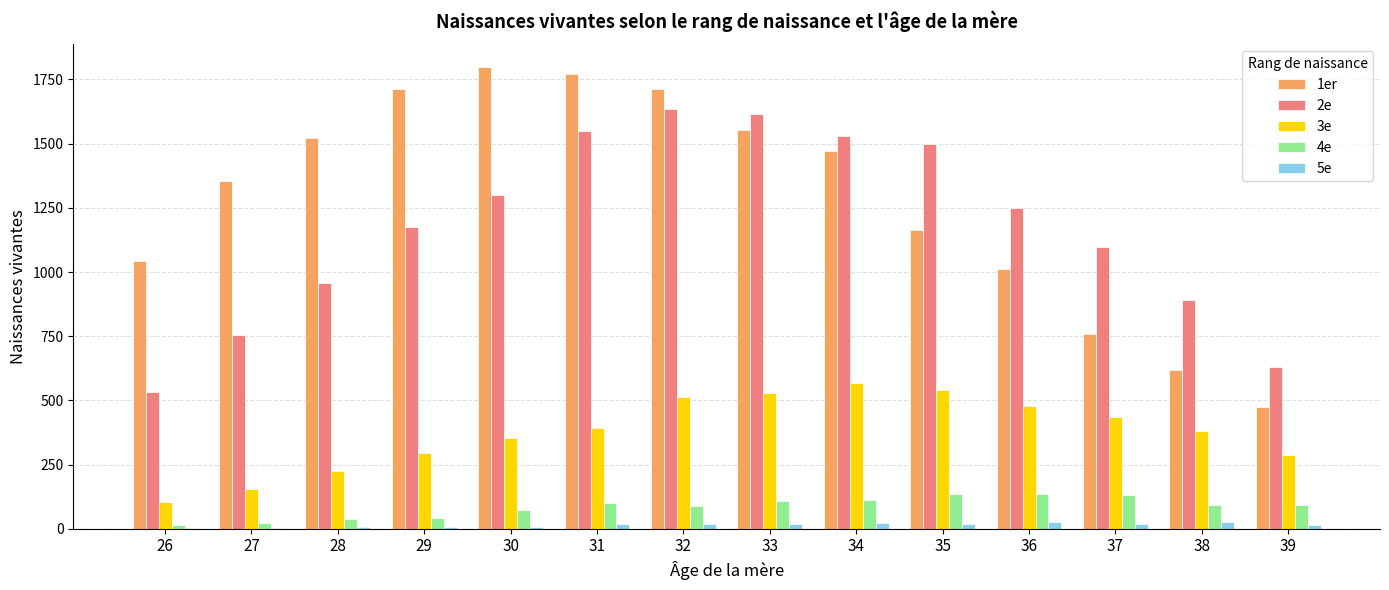

How many data points does each series have?

14